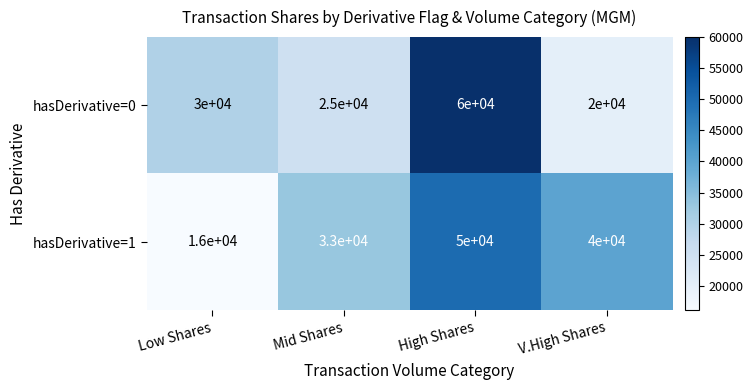

Count the hasDerivative=1 values in the range 33000 to 50000.

3